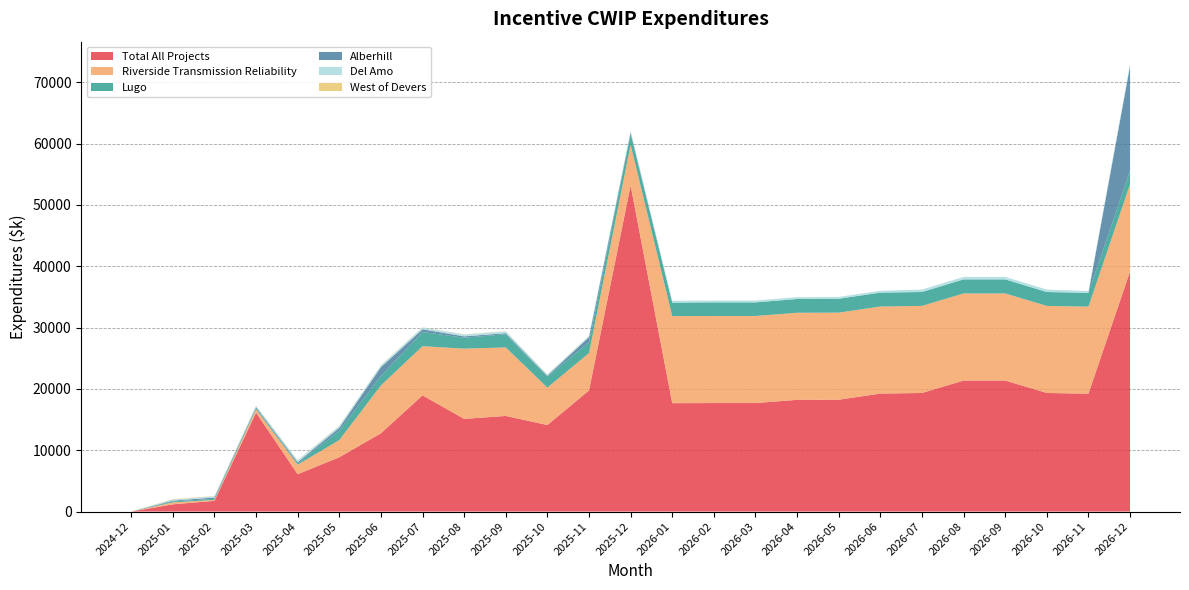

Reading left to right, extract all data points from this chart.

Total All Projects: 0.0	1177.5	1748.1	16135.7	6097.1	8855.9	12766.4	18949.8	15115.7	15592.4	14115.2	19752.8	53170.4	17672.9	17692.9	17692.9	18217.9	18237.9	19237.9	19337.9	21367.9	21367.9	19337.9	19217.9	39169.4
Riverside Transmission Reliability: 0.0	320.5	152.0	527.0	1551.2	2799.9	7799.9	8016.7	11447.9	11173.4	6096.9	6097.6	6641.6	14196.3	14196.3	14196.3	14196.3	14196.3	14196.3	14196.3	14196.3	14196.3	14196.3	14196.3	14196.3
Lugo: 0.0	154.6	184.7	189.3	189.3	1538.3	1538.3	2306.6	1783.8	2145.3	1783.8	1768.8	1757.9	2201.7	2221.7	2221.7	2246.7	2266.7	2266.7	2266.7	2296.7	2296.7	2266.7	2246.7	2221.7
Alberhill: 0.0	135.0	206.0	185.4	216.6	464.7	1439.2	441.1	220.6	172.4	150.9	822.6	252.0	0.0	0.0	0.0	0.0	0.0	0.0	0.0	0.0	0.0	0.0	0.0	17081.0
Del Amo: 0.0	178.2	200.0	200.0	300.0	300.0	300.0	300.0	300.0	300.0	200.0	200.0	221.8	300.0	300.0	300.0	300.0	300.0	300.0	400.0	400.0	400.0	400.0	300.0	300.0
West of Devers: 0.0	70.1	40.0	40.0	30.0	30.0	30.0	28.0	28.0	28.0	25.0	25.0	25.9	0.0	0.0	0.0	0.0	0.0	0.0	0.0	0.0	0.0	0.0	0.0	0.0